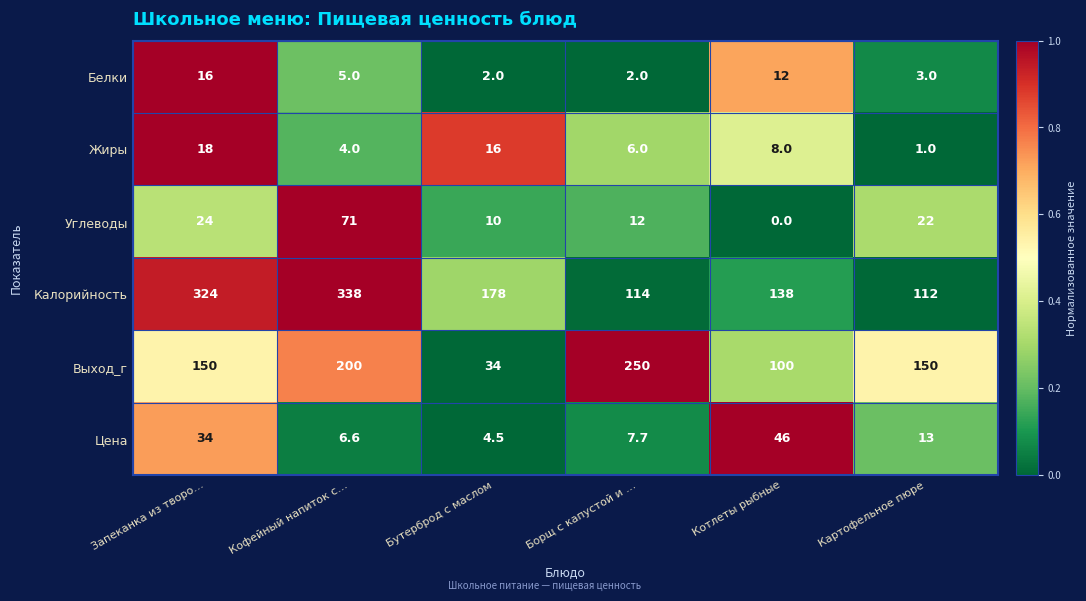

At how many categories does at least one series exceed 0?

6